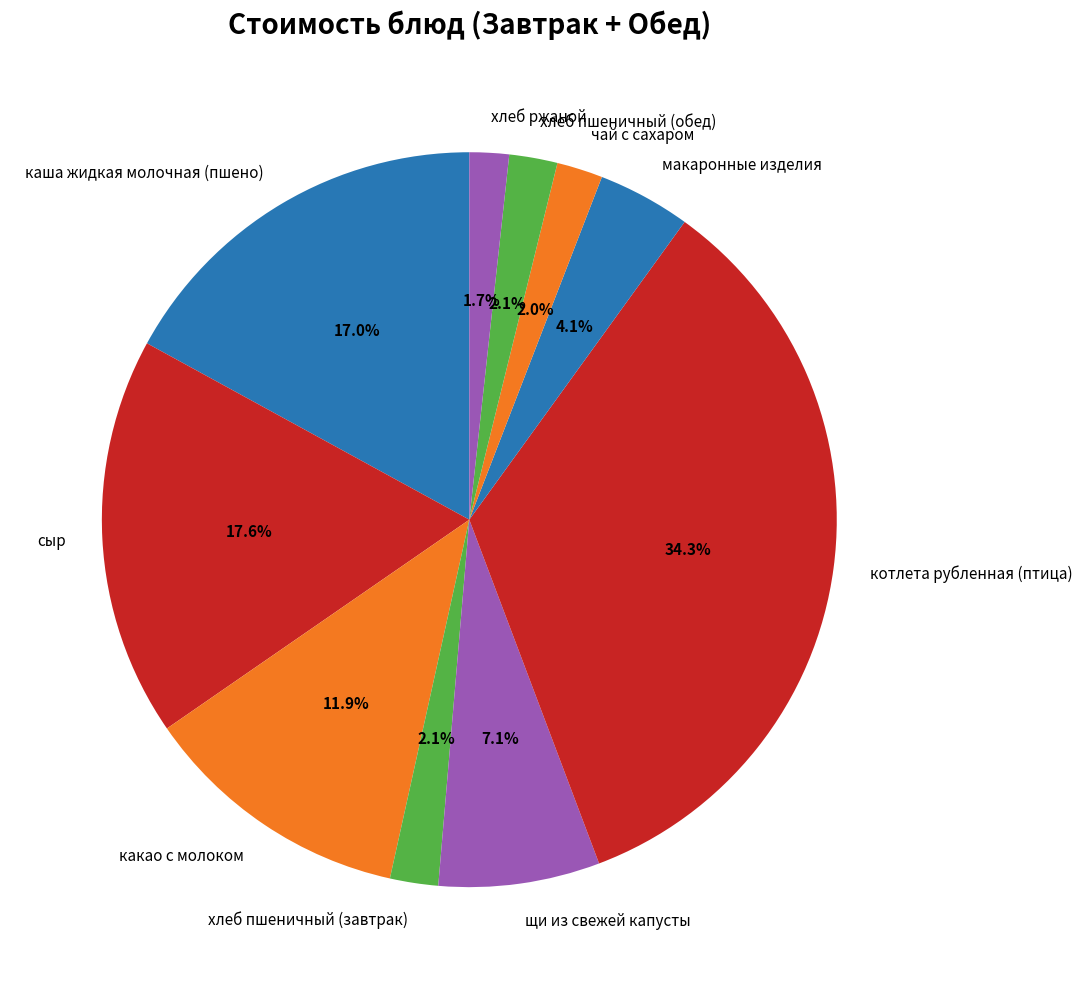

Does any single category account for the majority?

No